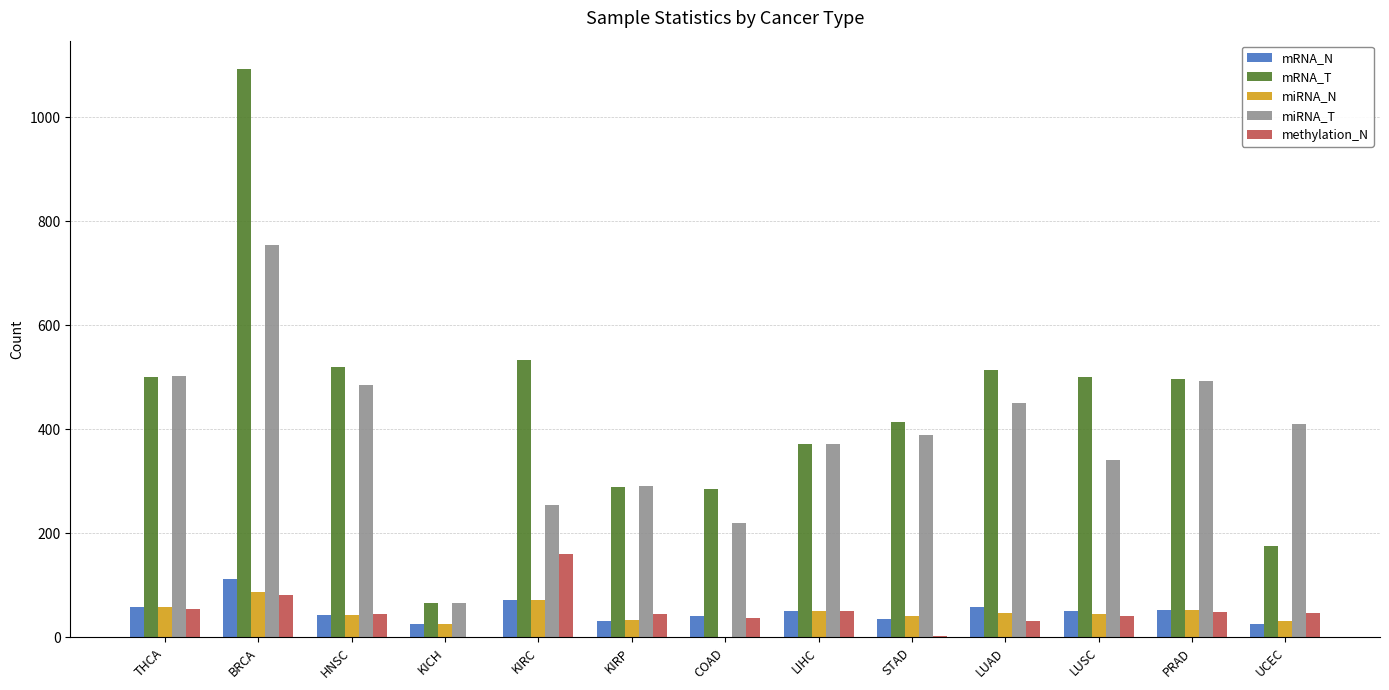

Which series changed the most between HNSC and UCEC?

mRNA_T